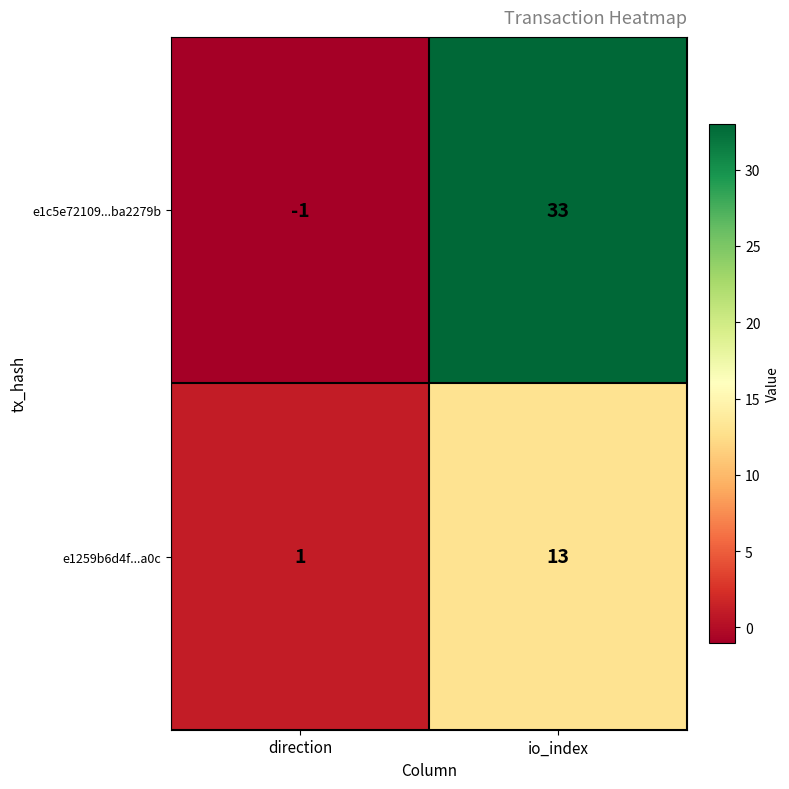

Where is e1c5e72109...ba2279b nearest to the value 16?

direction